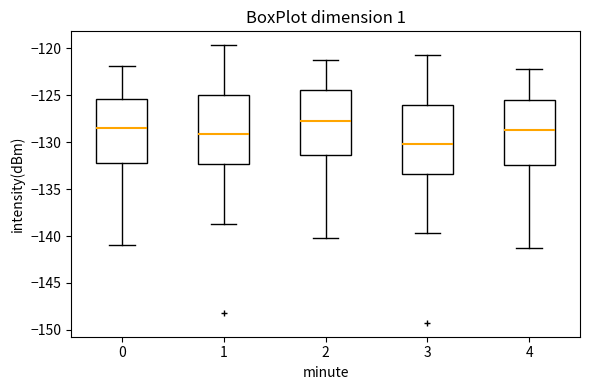

Which box's median line is the highest?

2